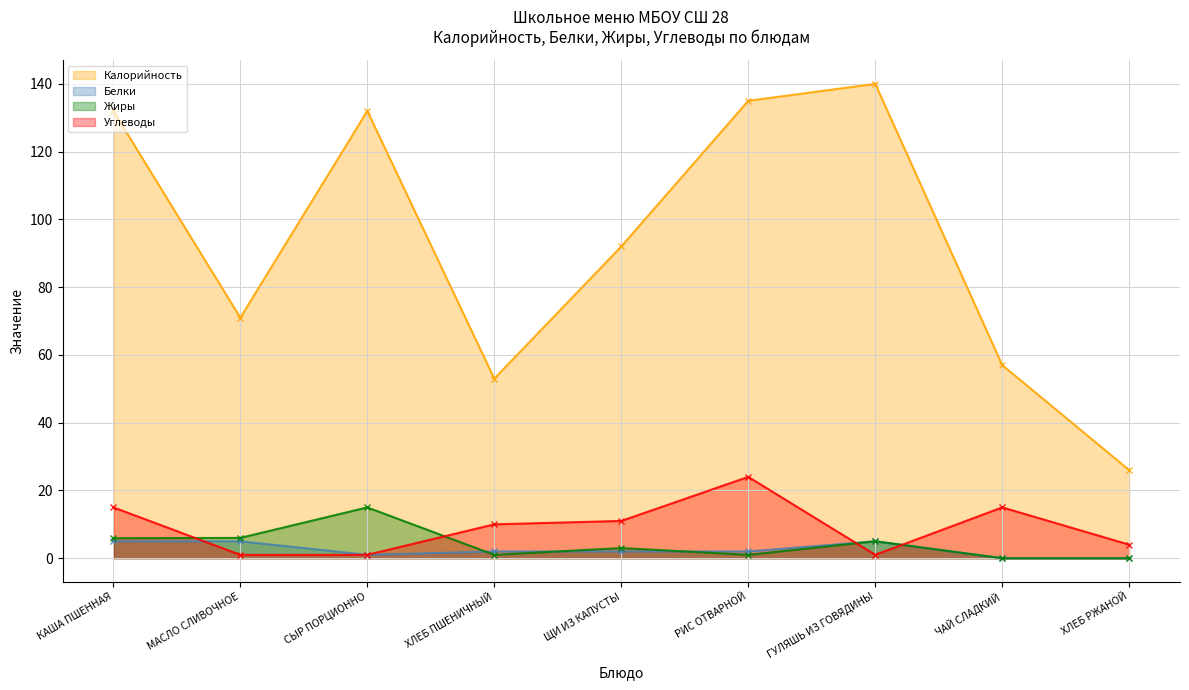

Reading left to right, what are all the values shown in this chart?

Калорийность: 132.0	71.0	132.0	53.0	92.0	135.0	140.0	57.0	26.0
Белки: 5.0	5.0	1.0	2.0	2.0	2.0	5.0	0.0	0.0
Жиры: 5.9	6.0	15.0	1.0	3.0	1.0	5.0	0.0	0.0
Углеводы: 15.0	1.0	1.0	10.0	11.0	24.0	1.0	15.0	4.0